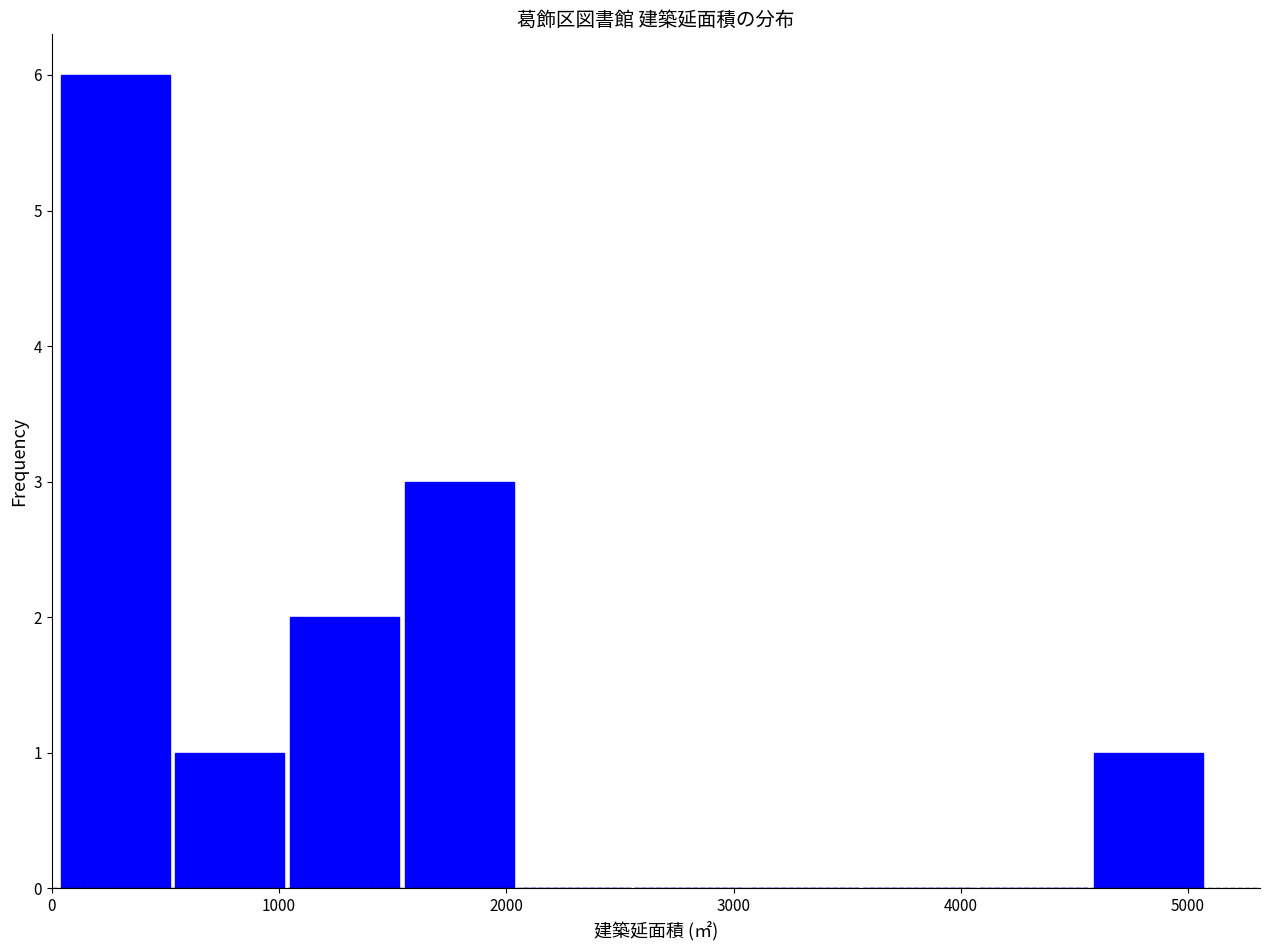

Reading left to right, transcribe this chart: for each bar, give the range it covers on the x-axis and its height. Neither the bar edges nor the heights are printed on the chart, so give them approximately, as read against the axes.

0 to 500: 6
500 to 1000: 1
1000 to 1500: 2
1500 to 2000: 3
2000 to 2600: 0
2600 to 3100: 0
3100 to 3600: 0
3600 to 4100: 0
4100 to 4600: 0
4600 to 5100: 1